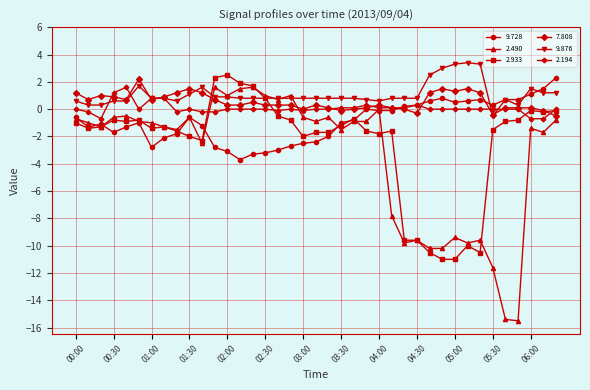

Which series has the widest spread of values?

2.490